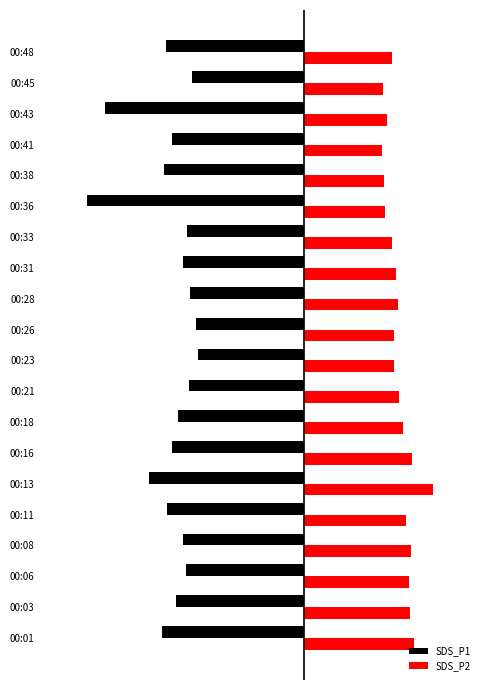

What are all the series names shown in the legend?

SDS_P1, SDS_P2